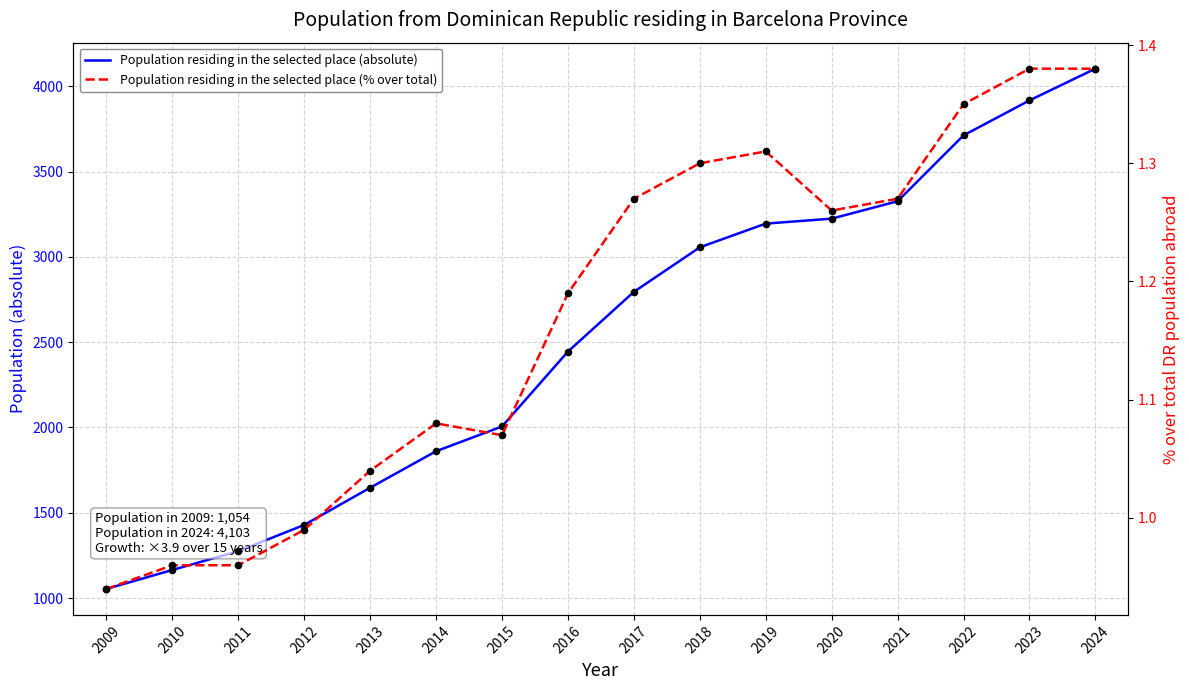

Which series reaches the maximum Y coordinate?

Population residing in the selected place (absolute)